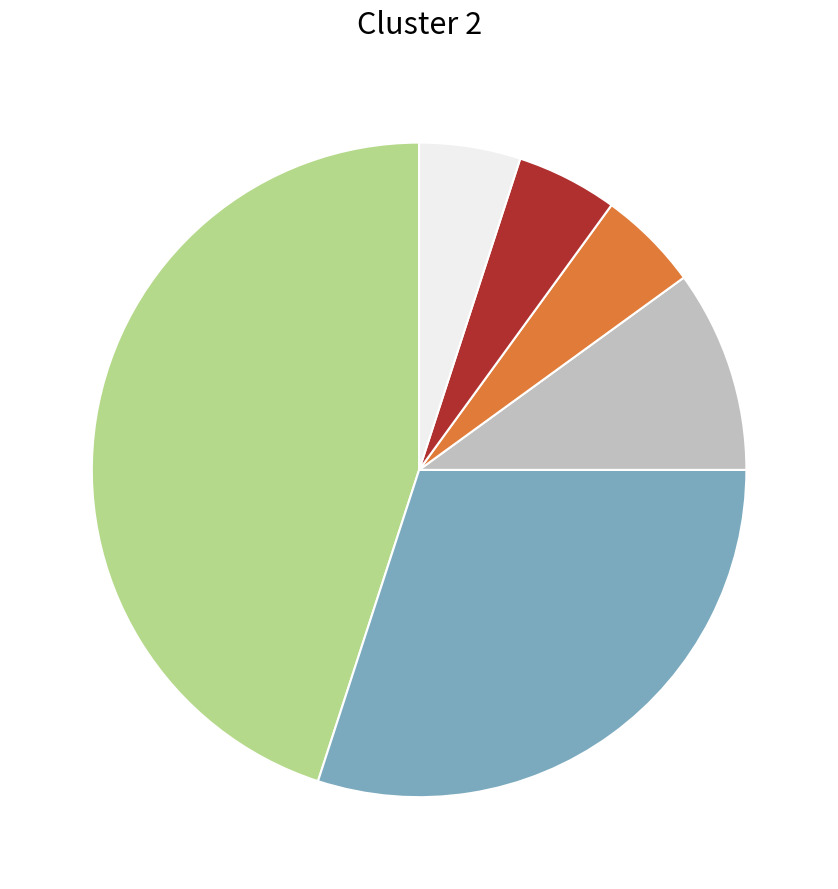

Is there any slice that represents more than half of the pie?

No